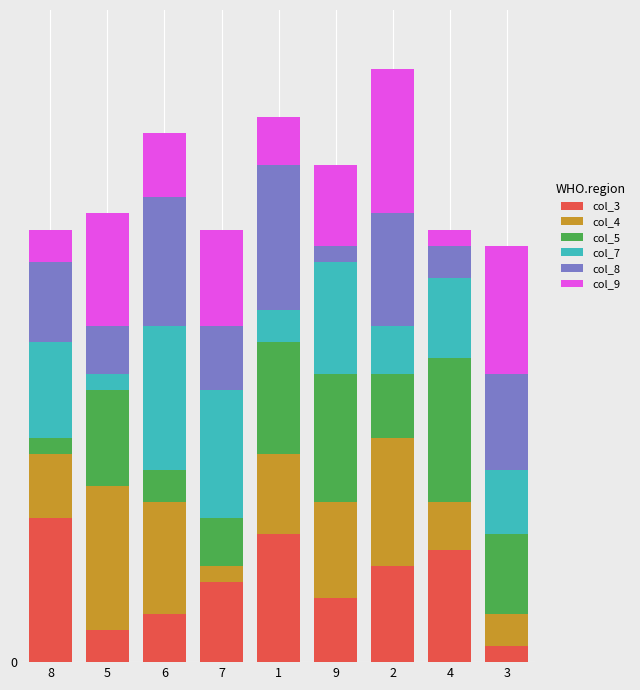

Between 5 and 4, which is larger?

4